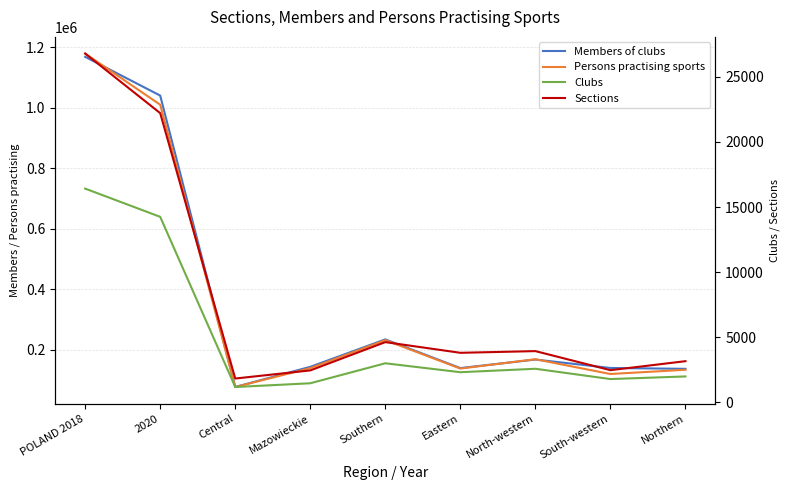

Is the value of Sections at Mazowieckie greater than the value of Persons practising sports at Eastern?

No